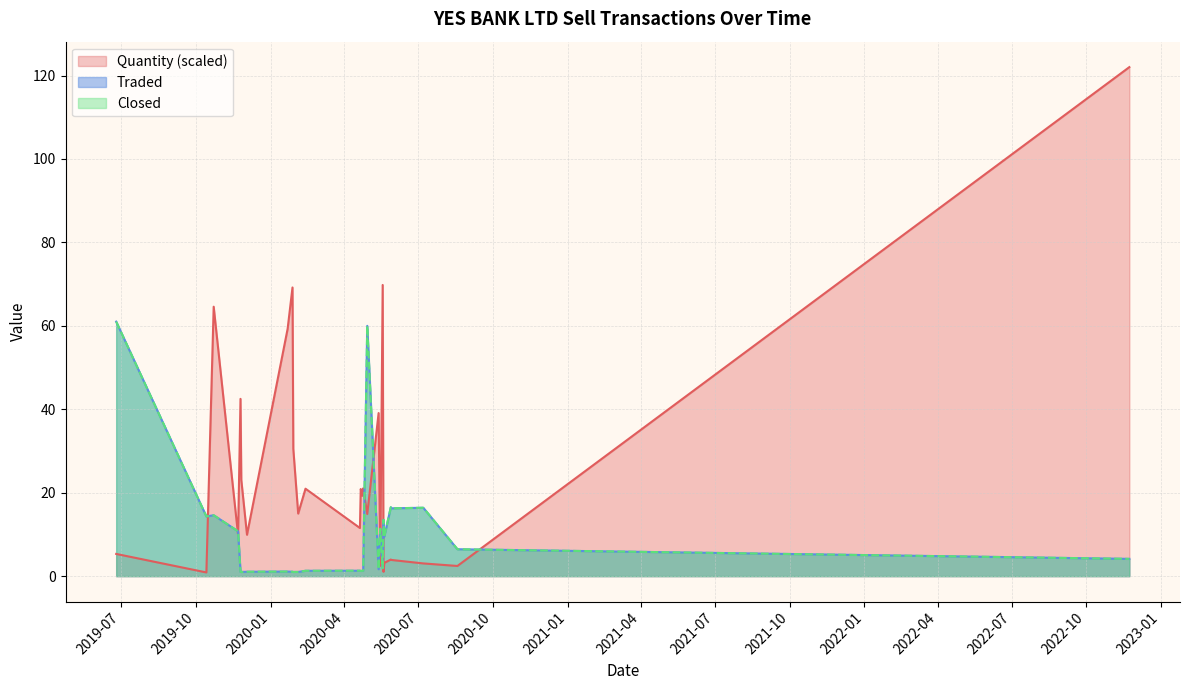

How many values in the Quantity series exceed 14?

15